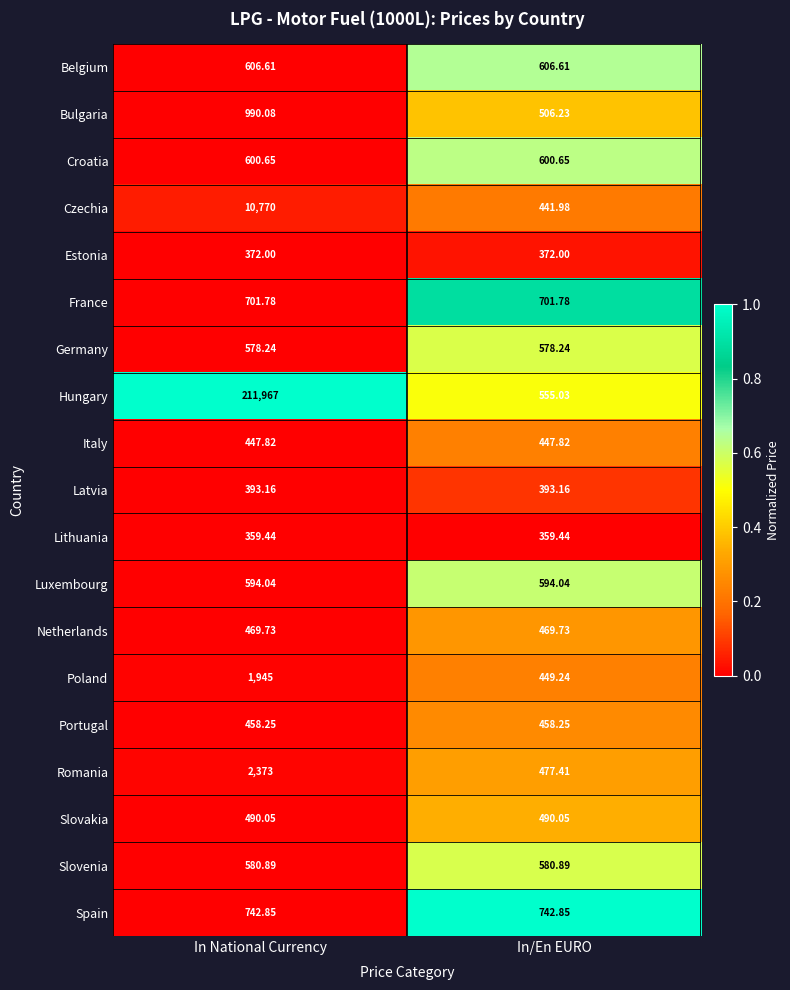

Between In National Currency and In/En EURO, which series saw the biggest shift?

Hungary